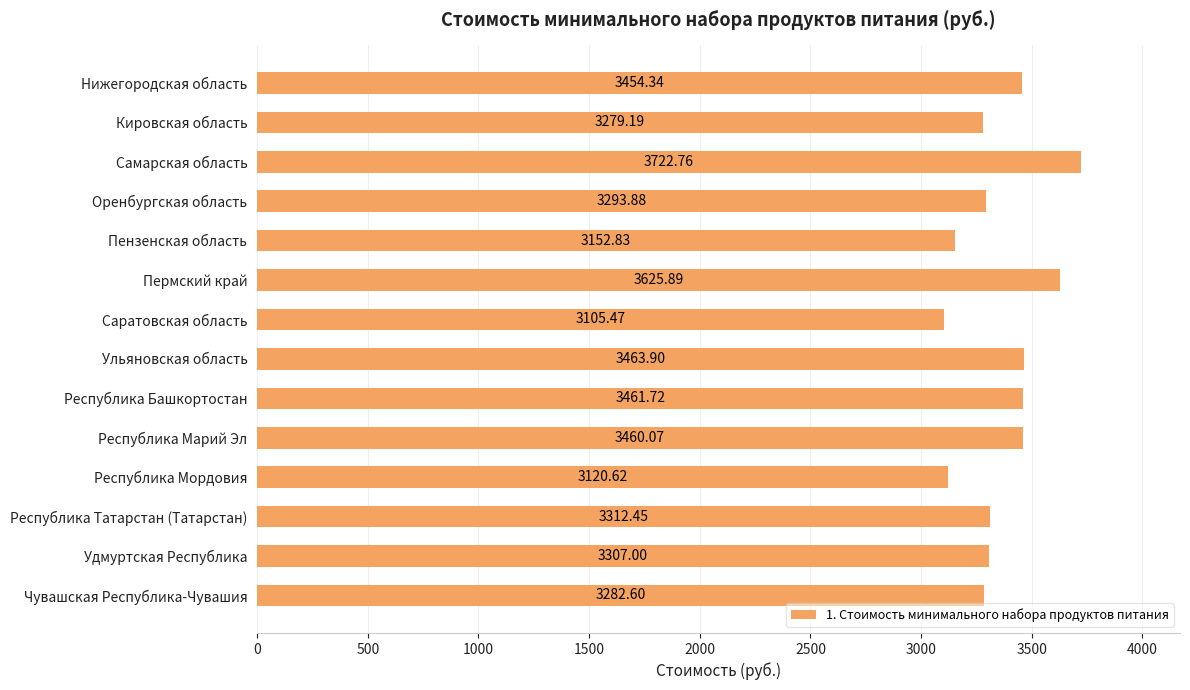

Count the number of data series in this chart.

1